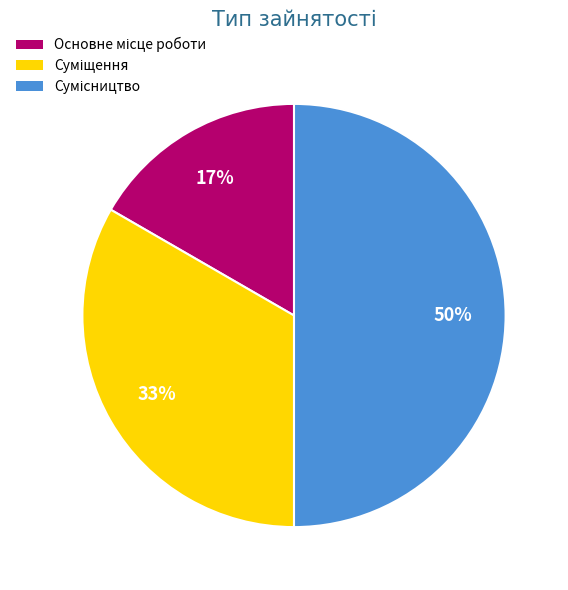

To the nearest percent, what is the difference between the largest and smallest slice percentages?

33%